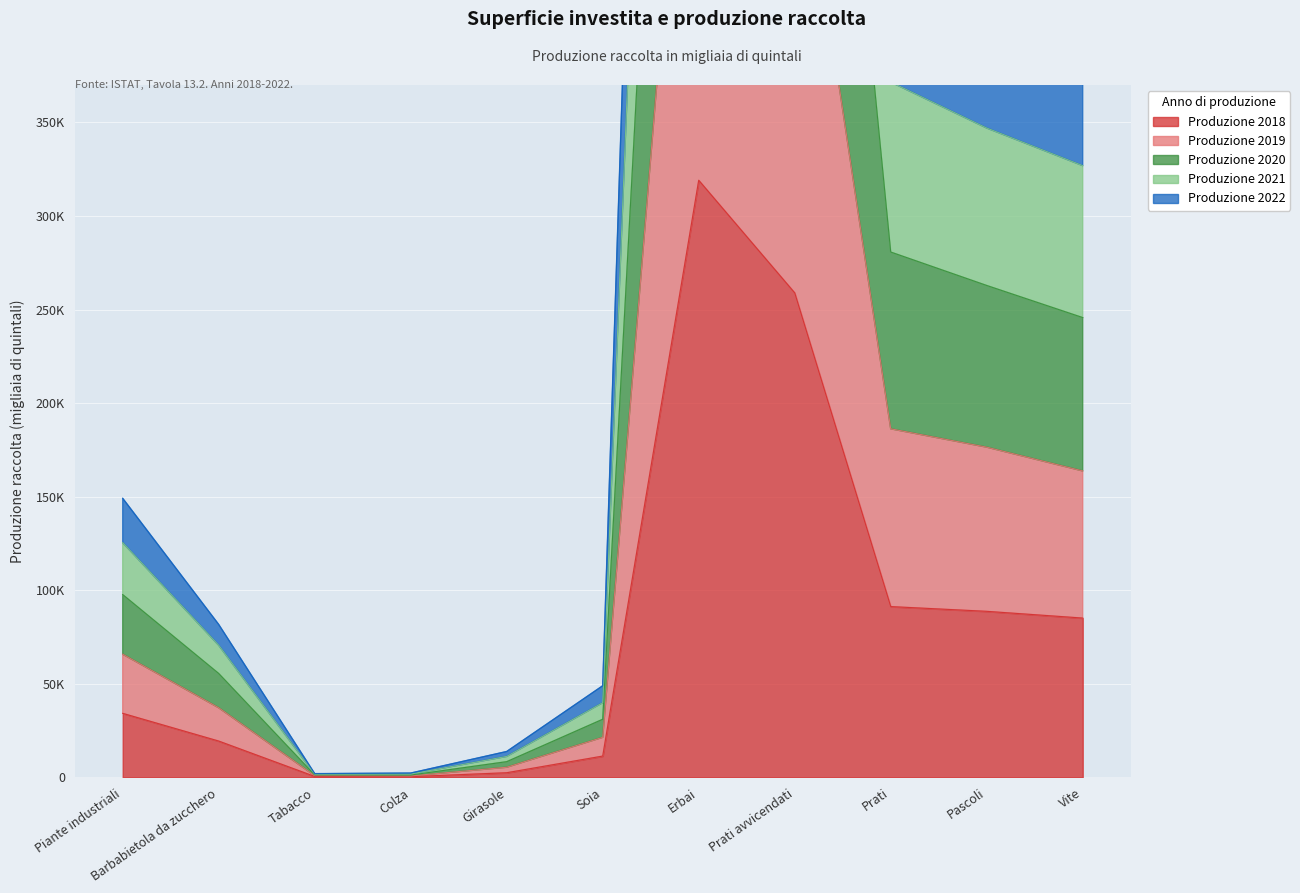

Between Pascoli and Erbai, which is larger?

Erbai